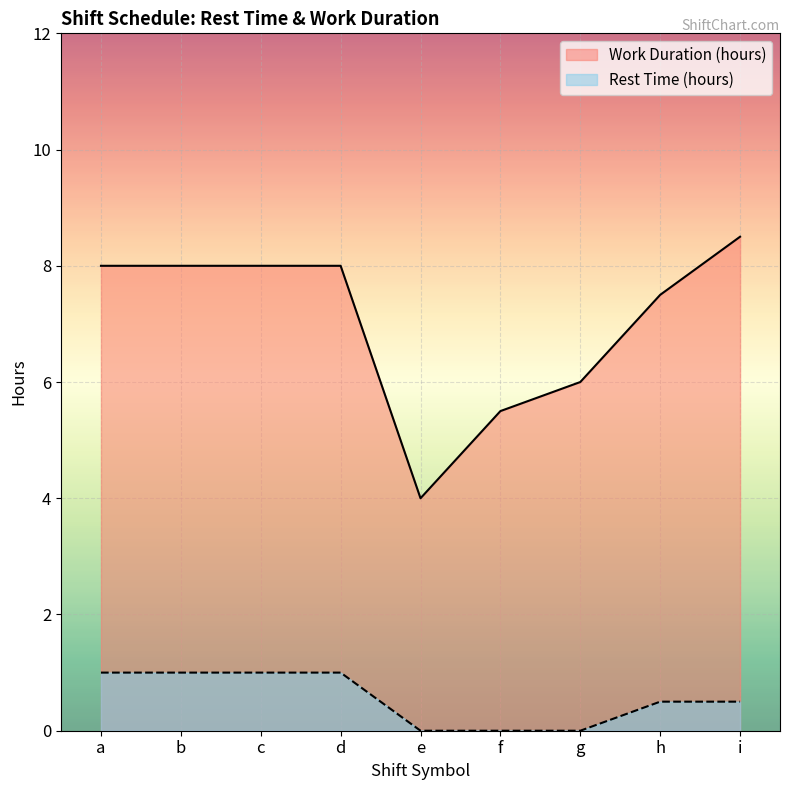

True or false: Rest Time (hours) and Work Duration (hours) intersect in this chart.

False